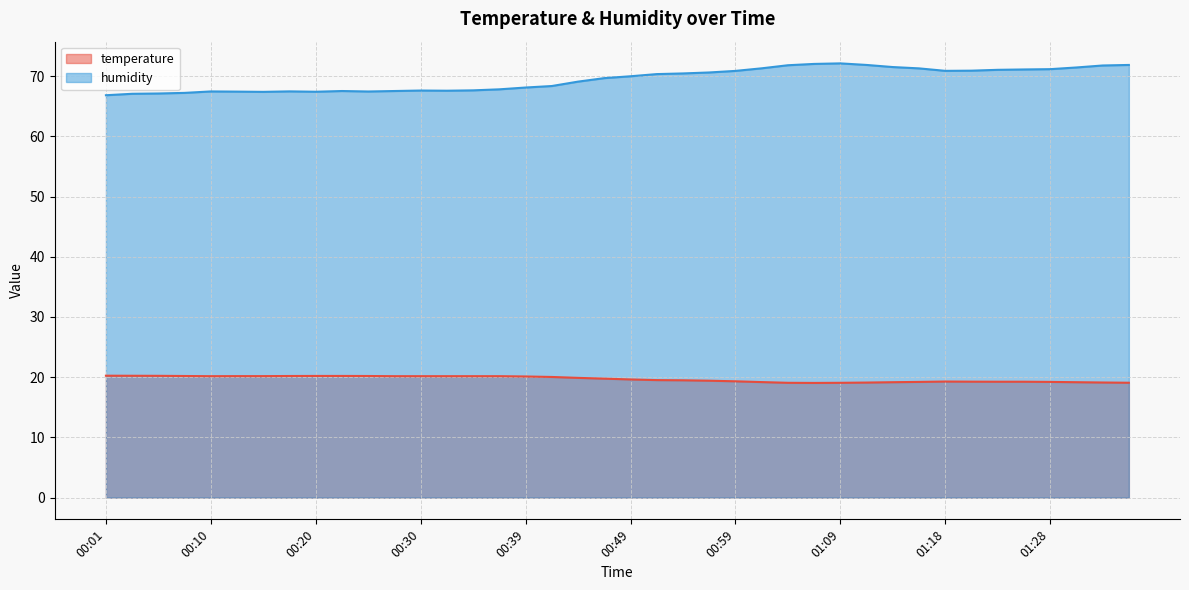

At which category is the sum across all series the highest?

01:09